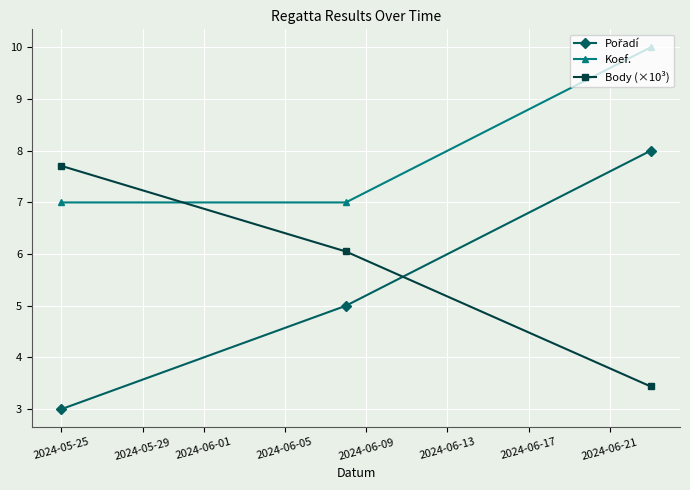

How many distinct data groups are displayed?

3